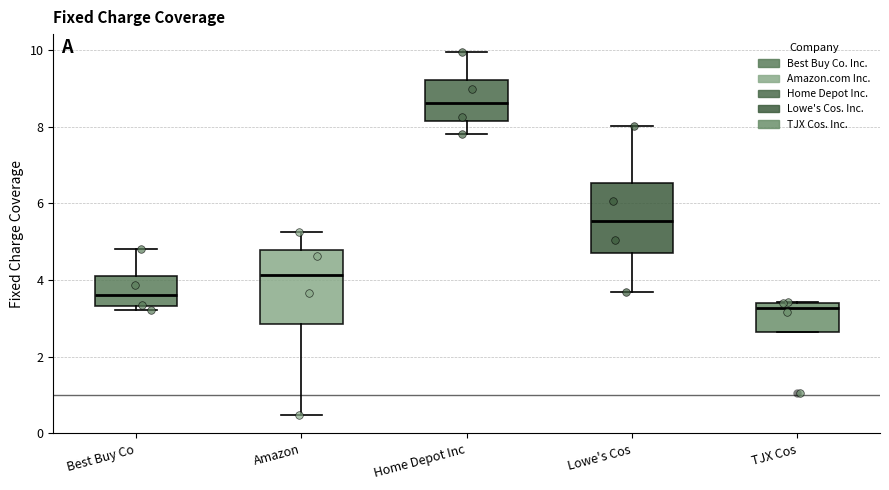

Where does the upper whisker of the box for Amazon end on the y-axis? The values are not printed on the chart, so give them approximately, as read against the axis.

5.2